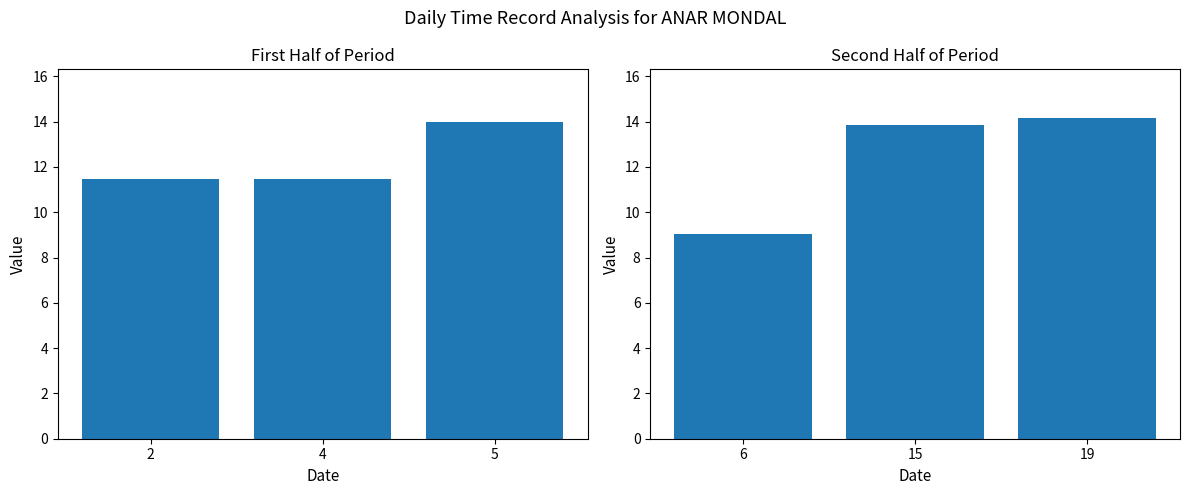

Between 15 and 6, which is larger?

15